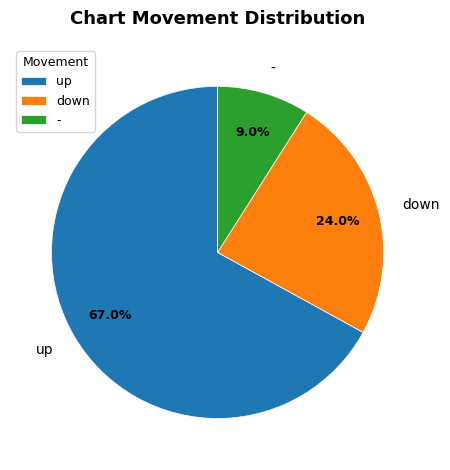

Which has a higher value, - or down?

down